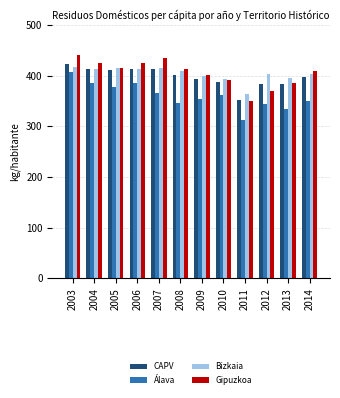

What is the spread (max minus min) of values at 2010?

31.3